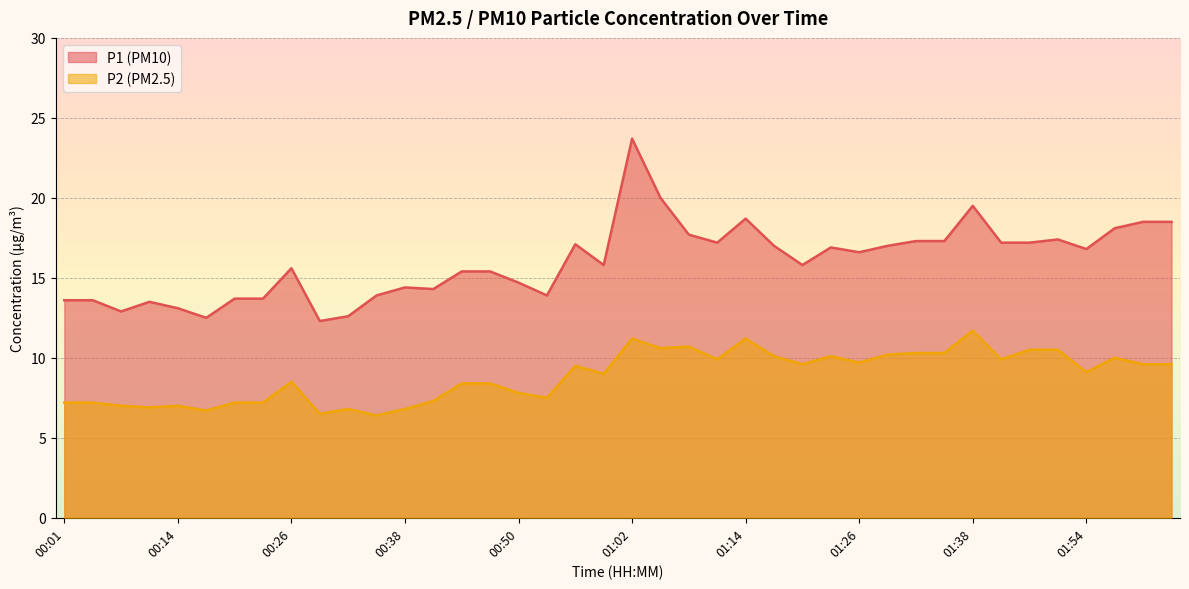

How many lines are shown in the chart?

2